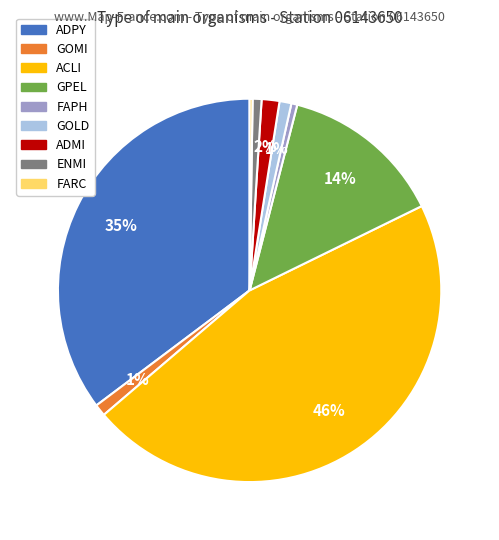

The ENMI slice represents 14% of the pie. True or false?

False